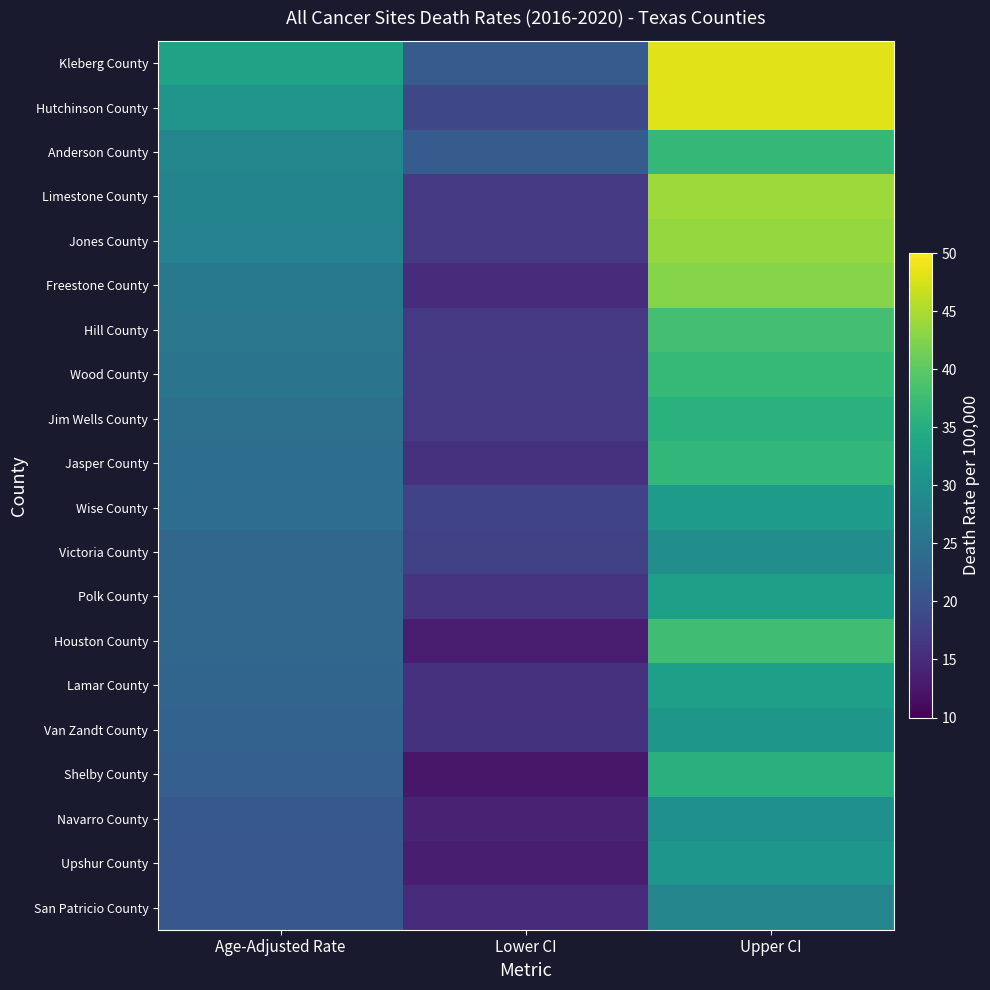

Reading right to left, what are all the values shown in this chart?

Kleberg County: Upper CI=48.2	Lower CI=21.6	Age-Adjusted Rate=33.1
Hutchinson County: Upper CI=48.1	Lower CI=18.6	Age-Adjusted Rate=30.9
Anderson County: Upper CI=36.6	Lower CI=21.7	Age-Adjusted Rate=28.4
Limestone County: Upper CI=44.2	Lower CI=16.6	Age-Adjusted Rate=28.0
Jones County: Upper CI=43.7	Lower CI=16.6	Age-Adjusted Rate=27.7
Freestone County: Upper CI=42.7	Lower CI=15.0	Age-Adjusted Rate=26.2
Hill County: Upper CI=38.0	Lower CI=16.6	Age-Adjusted Rate=25.8
Wood County: Upper CI=36.8	Lower CI=16.8	Age-Adjusted Rate=25.4
Jim Wells County: Upper CI=35.6	Lower CI=16.6	Age-Adjusted Rate=24.8
Jasper County: Upper CI=36.5	Lower CI=15.7	Age-Adjusted Rate=24.5
Wise County: Upper CI=32.0	Lower CI=18.1	Age-Adjusted Rate=24.3
Victoria County: Upper CI=29.8	Lower CI=17.7	Age-Adjusted Rate=23.2
Polk County: Upper CI=32.5	Lower CI=16.0	Age-Adjusted Rate=23.2
Houston County: Upper CI=37.8	Lower CI=13.2	Age-Adjusted Rate=23.2
Lamar County: Upper CI=32.6	Lower CI=15.7	Age-Adjusted Rate=23.1
Van Zandt County: Upper CI=31.2	Lower CI=15.9	Age-Adjusted Rate=22.6
Shelby County: Upper CI=35.4	Lower CI=12.5	Age-Adjusted Rate=21.9
Navarro County: Upper CI=30.1	Lower CI=14.0	Age-Adjusted Rate=21.0
Upshur County: Upper CI=31.0	Lower CI=13.4	Age-Adjusted Rate=20.9
San Patricio County: Upper CI=28.2	Lower CI=14.9	Age-Adjusted Rate=20.8